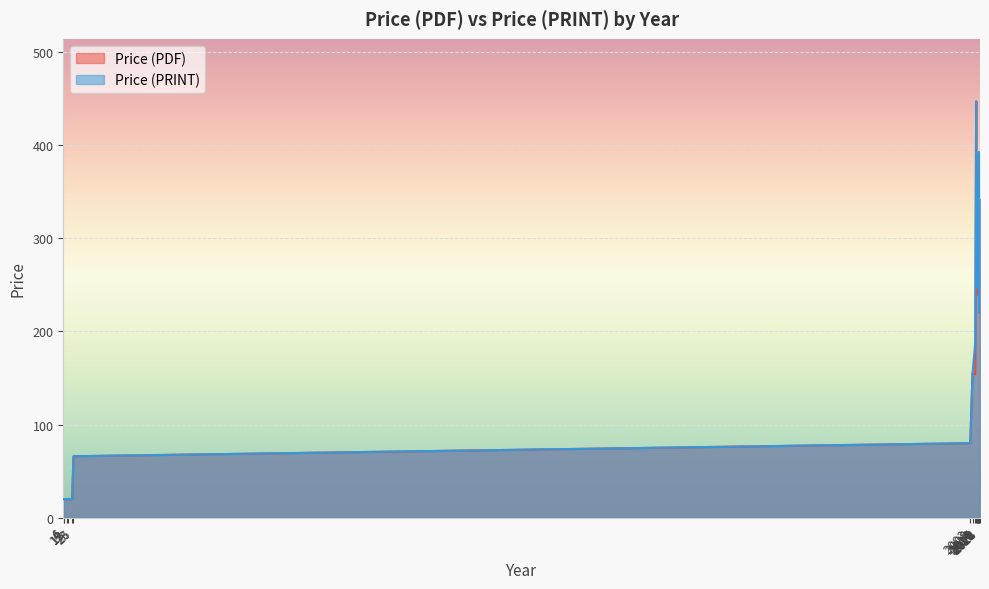

What is the average value of the Price (PRINT) series?

187.3